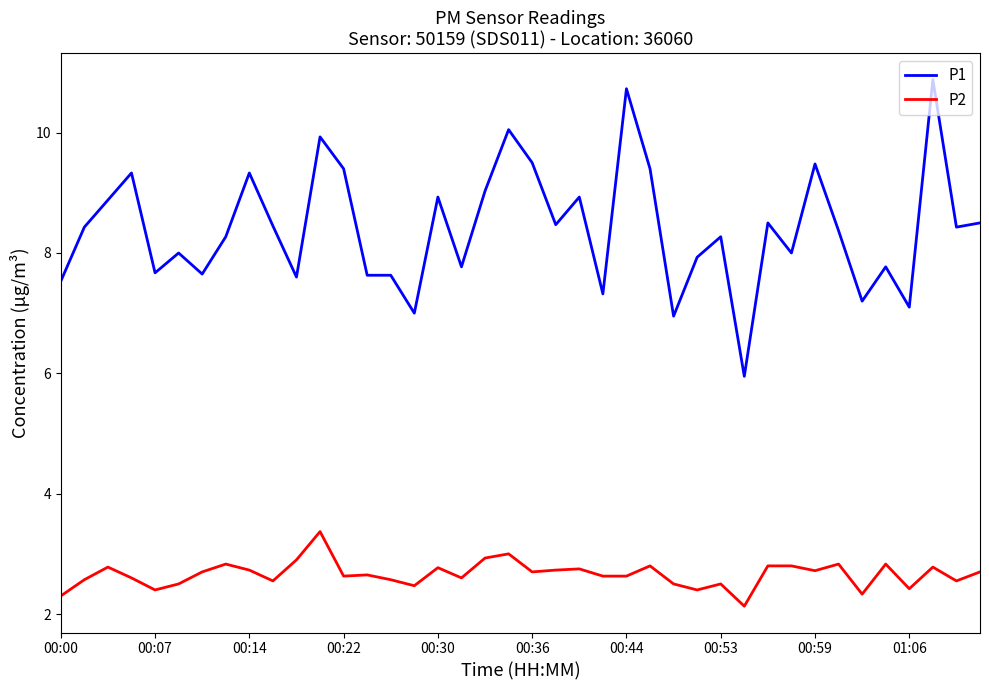

What is the difference between the maximum and minimum values in the P1 series?

4.9